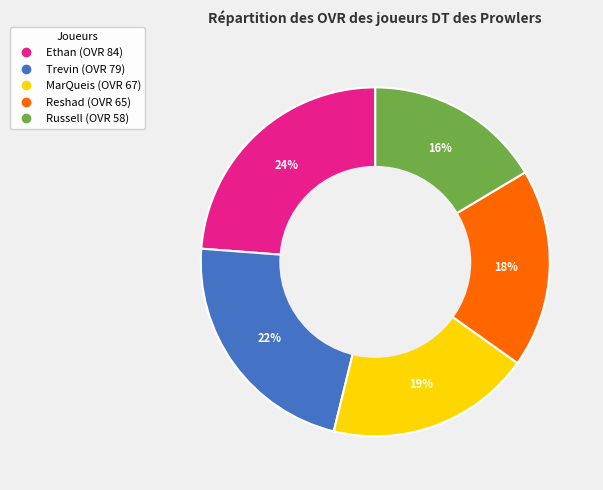

Which has a higher value, Ethan or Russell?

Ethan